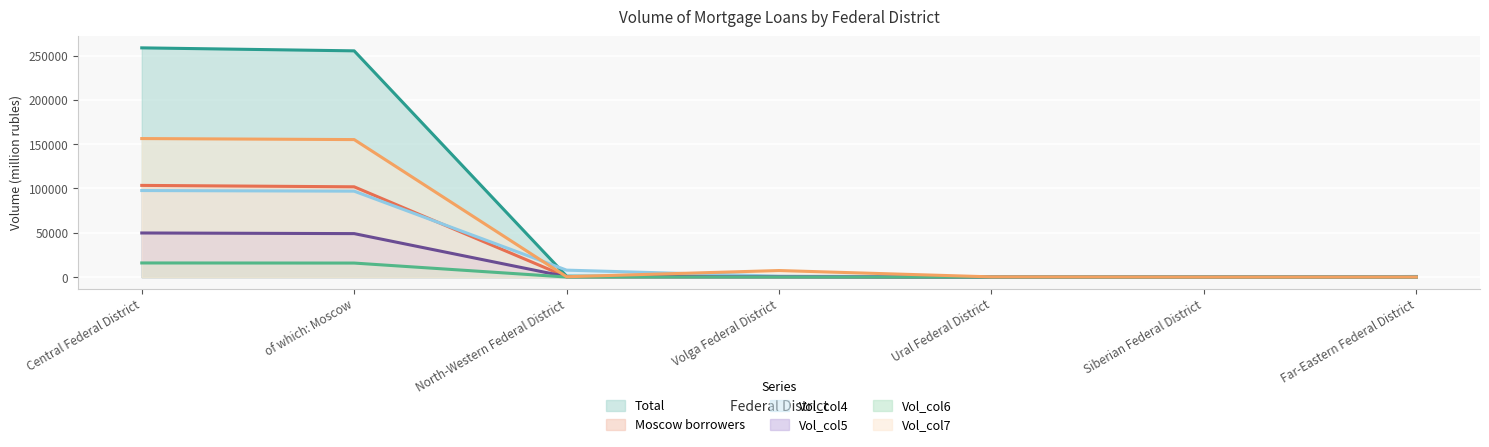

What is the difference between the Vol_col7 values at Ural Federal District and Volga Federal District?

7151